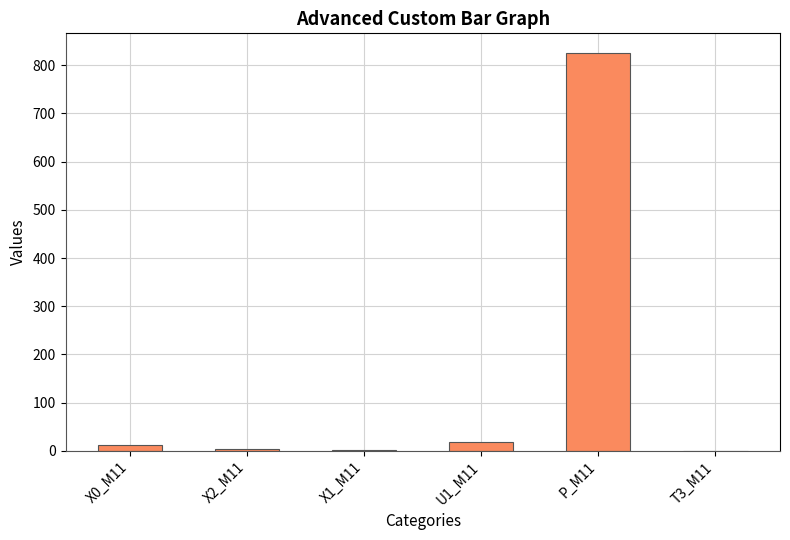

Between P_M11 and T3_M11, which is larger?

P_M11